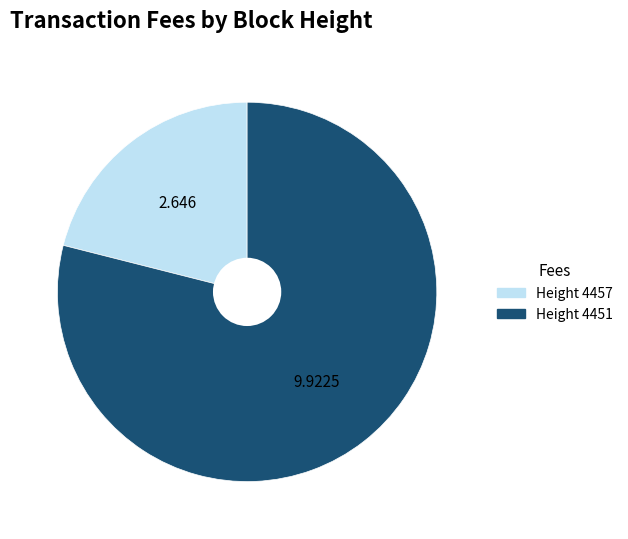

Does any single category account for the majority?

Yes